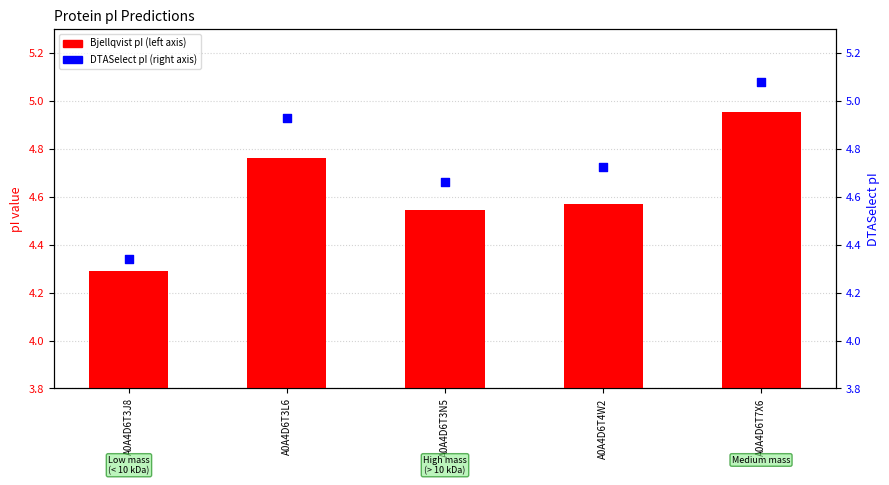

What are all the series names shown in the legend?

Bjellqvist pI, DTASelect pI